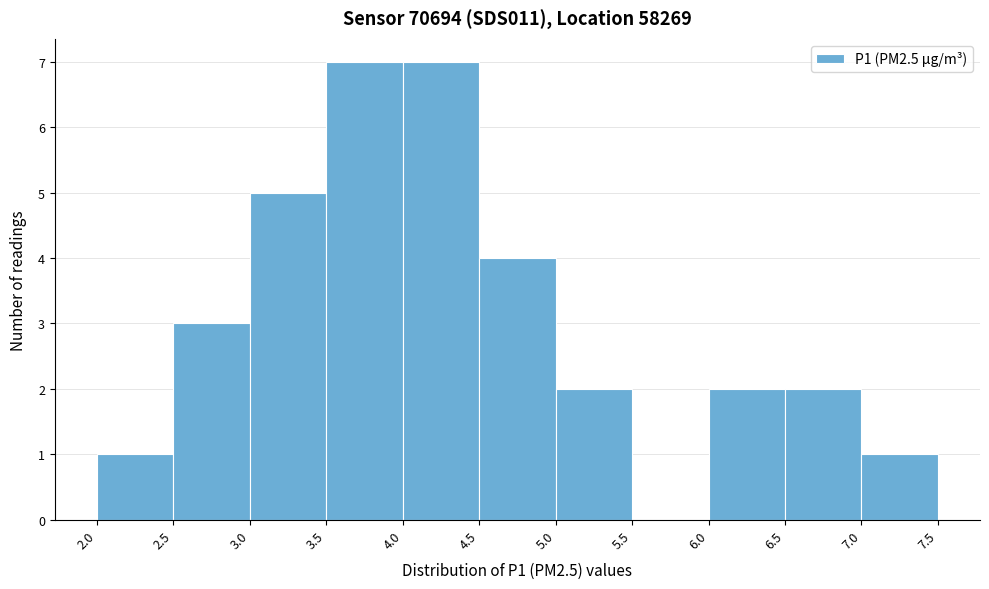

Reading left to right, list every bar in this chart as the range it spans on the x-axis followed by its height. The values are not printed on the chart, so give them approximately, as read against the axis.

2.0 to 2.5: 1
2.5 to 3.0: 3
3.0 to 3.5: 5
3.5 to 4.0: 7
4.0 to 4.5: 7
4.5 to 5.0: 4
5.0 to 5.5: 2
5.5 to 6.0: 0
6.0 to 6.5: 2
6.5 to 7.0: 2
7.0 to 7.5: 1